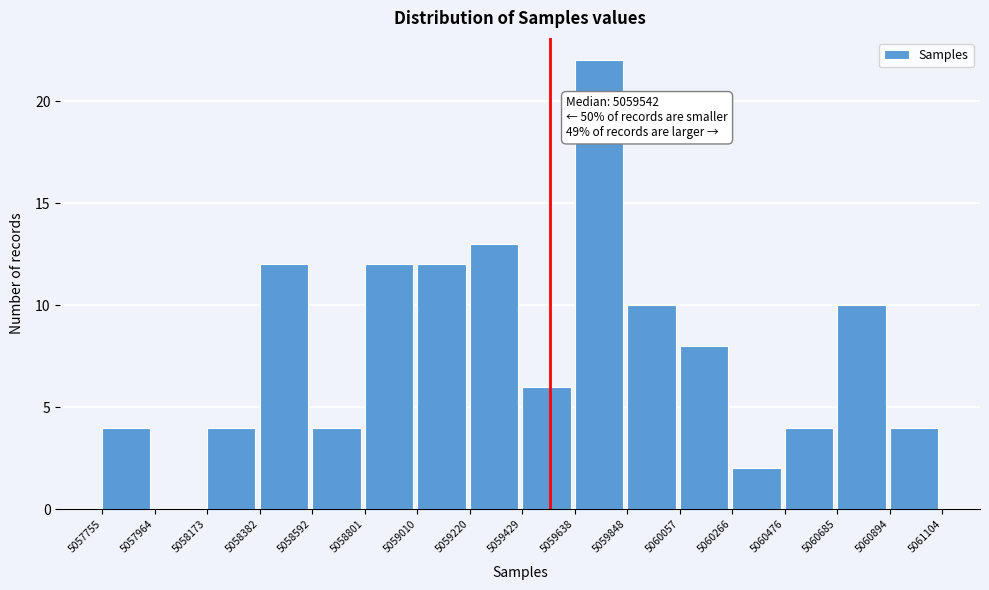

Which range on the x-axis has the tallest bar?

5059638 to 5059848